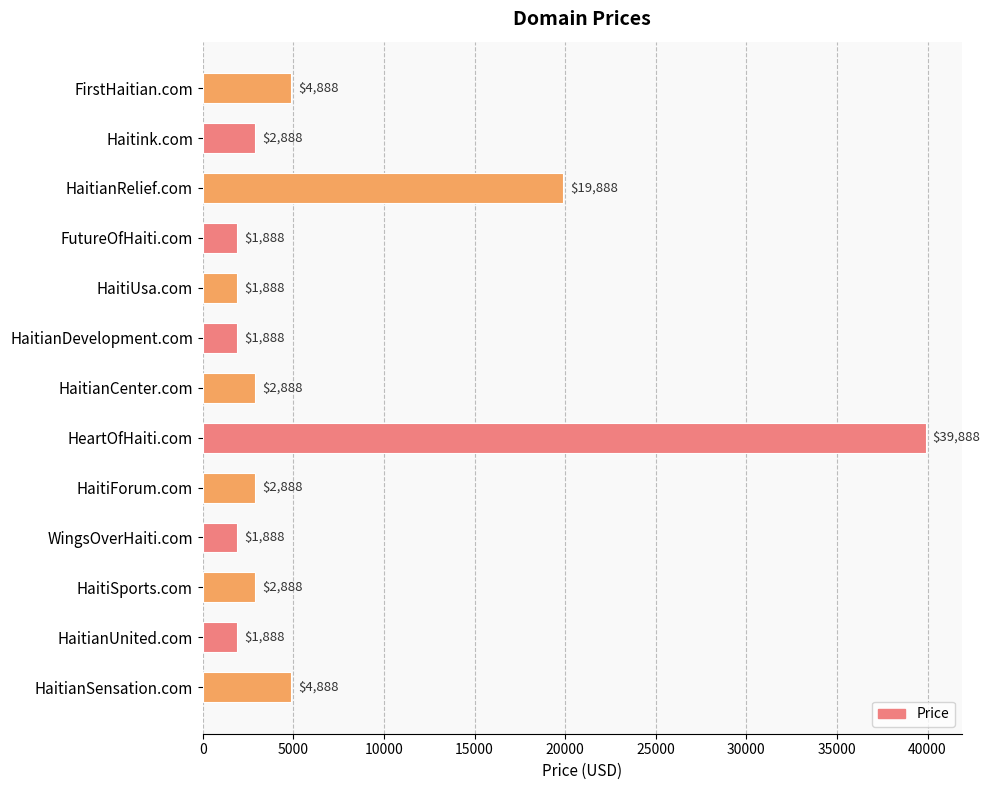

How many bars are there in total?

13